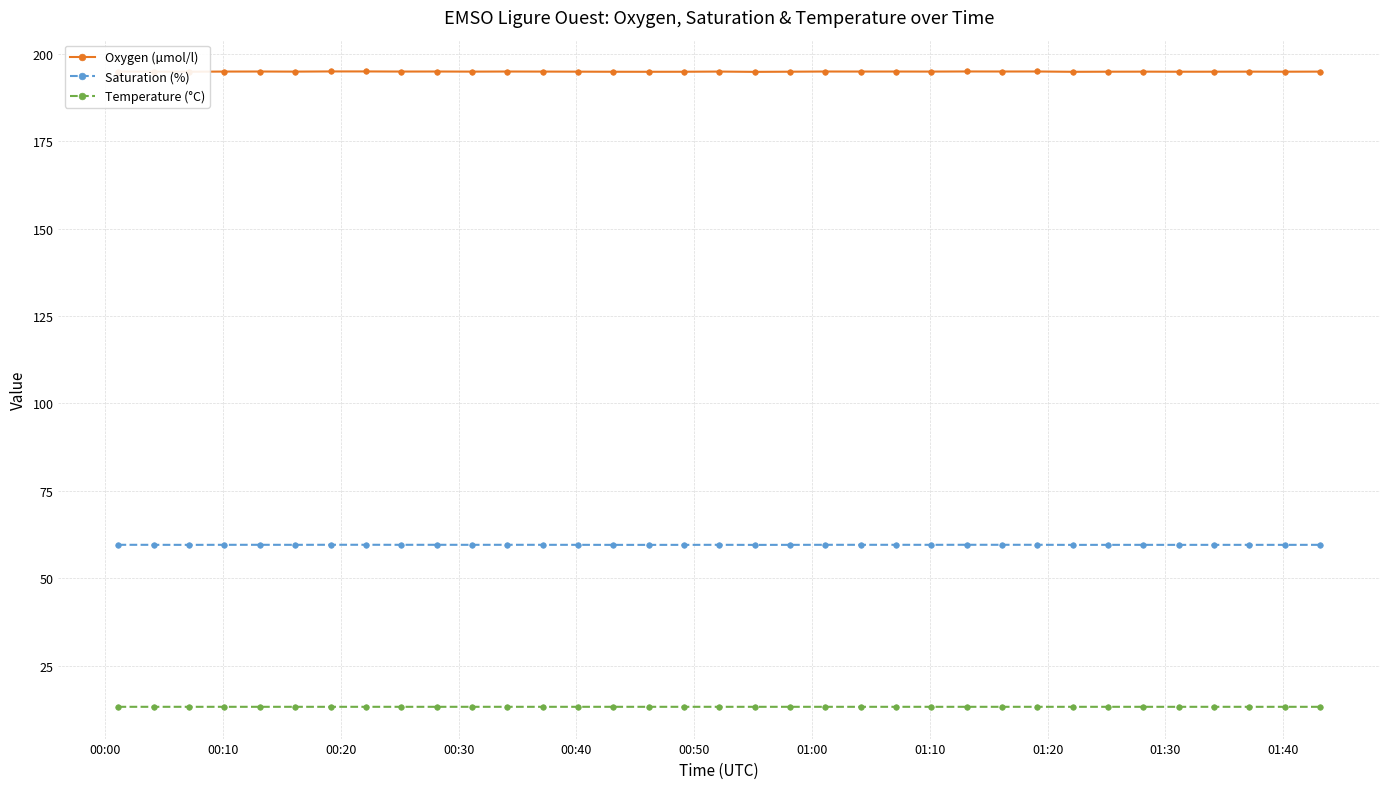

Count the Oxygen (µmol/l) values in the range 194 to 195.

35